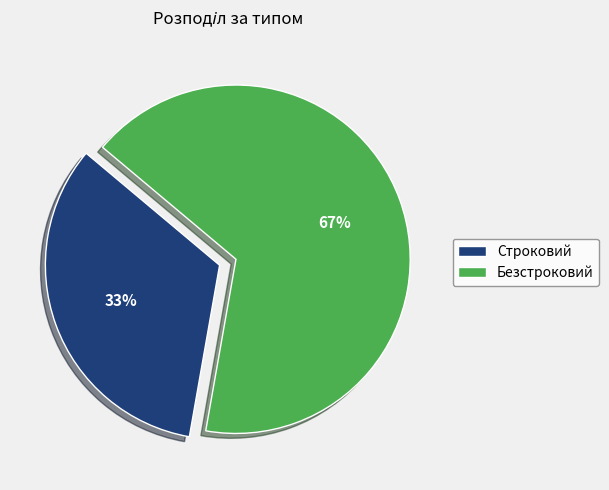

Between Безстроковий and Строковий, which is larger?

Безстроковий